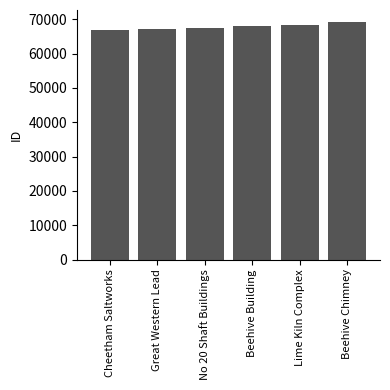

Between Beehive Chimney and Cheetham Saltworks, which is larger?

Beehive Chimney